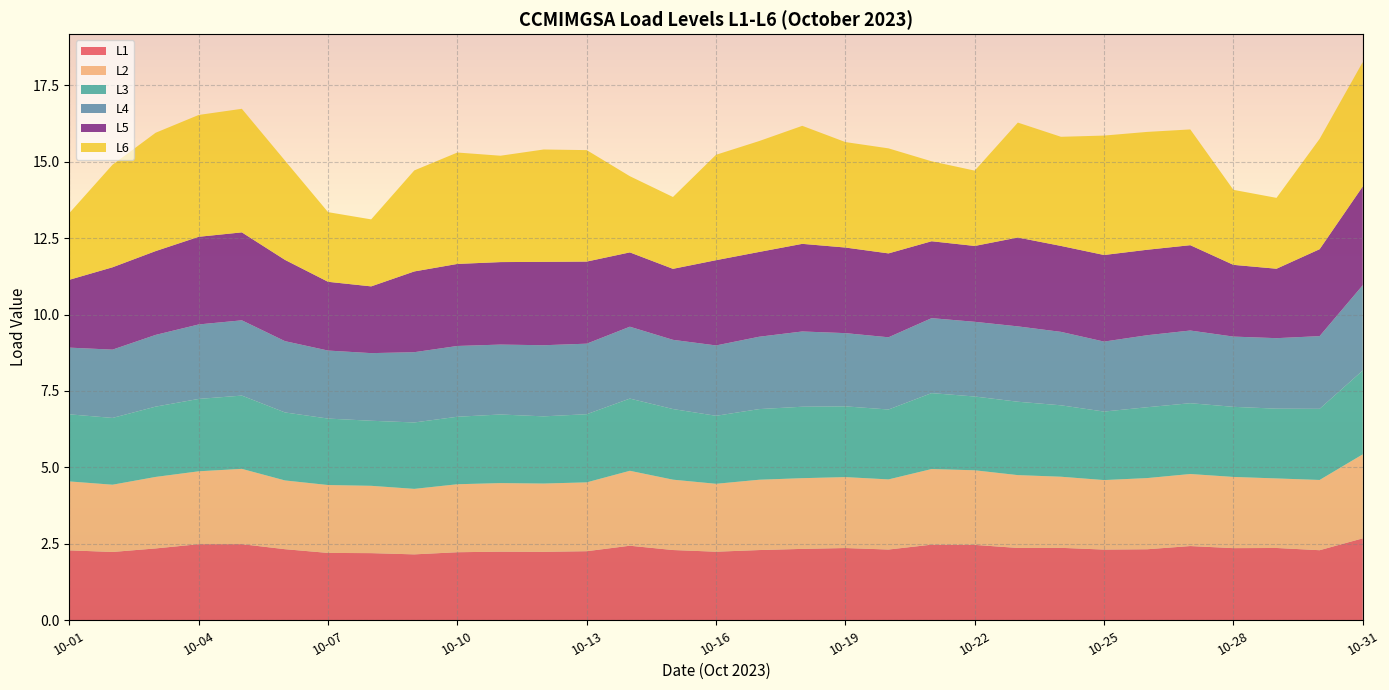

Reading left to right, what are all the values shown in this chart?

L1: 2.3	2.2	2.3	2.5	2.5	2.3	2.2	2.2	2.2	2.2	2.2	2.2	2.3	2.4	2.3	2.2	2.3	2.3	2.4	2.3	2.5	2.5	2.4	2.4	2.3	2.3	2.4	2.4	2.4	2.3	2.7
L2: 2.3	2.2	2.3	2.4	2.5	2.2	2.2	2.2	2.1	2.2	2.2	2.2	2.3	2.5	2.3	2.2	2.3	2.3	2.3	2.3	2.5	2.4	2.4	2.3	2.3	2.3	2.4	2.3	2.3	2.3	2.7
L3: 2.2	2.2	2.3	2.4	2.4	2.2	2.2	2.1	2.2	2.2	2.2	2.2	2.2	2.4	2.3	2.2	2.3	2.3	2.3	2.3	2.5	2.4	2.4	2.3	2.2	2.3	2.3	2.3	2.3	2.3	2.7
L4: 2.2	2.2	2.3	2.4	2.5	2.3	2.2	2.2	2.3	2.3	2.3	2.3	2.3	2.4	2.3	2.3	2.4	2.5	2.4	2.4	2.5	2.4	2.5	2.4	2.3	2.4	2.4	2.3	2.3	2.4	2.8
L5: 2.2	2.7	2.7	2.9	2.9	2.7	2.2	2.2	2.6	2.7	2.7	2.7	2.7	2.4	2.3	2.8	2.8	2.9	2.8	2.7	2.5	2.5	2.9	2.8	2.8	2.8	2.8	2.3	2.3	2.8	3.2
L6: 2.2	3.4	3.9	4.0	4.0	3.2	2.3	2.2	3.3	3.6	3.5	3.7	3.6	2.5	2.3	3.4	3.6	3.9	3.4	3.4	2.6	2.5	3.8	3.6	3.9	3.9	3.8	2.5	2.3	3.6	4.1